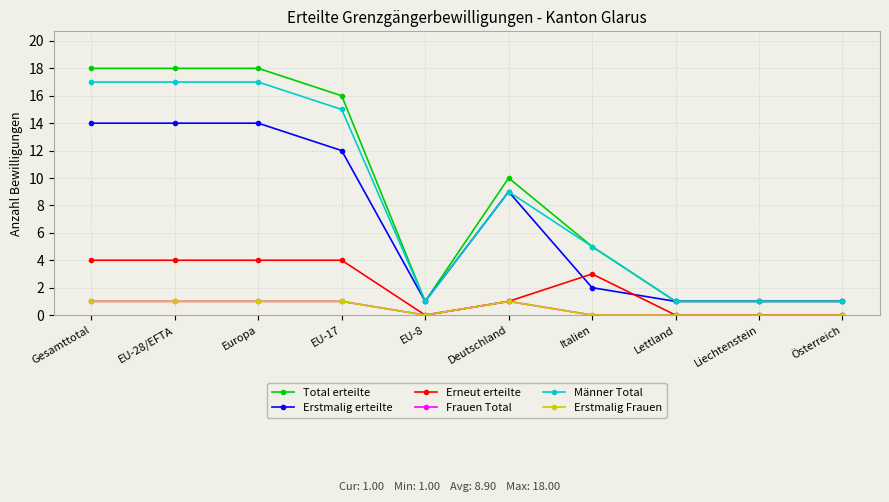

Reading right to left, what are all the values shown in this chart?

Total erteilte: Österreich=1	Liechtenstein=1	Lettland=1	Italien=5	Deutschland=10	EU-8=1	EU-17=16	Europa=18	EU-28/EFTA=18	Gesamttotal=18
Erstmalig erteilte: Österreich=1	Liechtenstein=1	Lettland=1	Italien=2	Deutschland=9	EU-8=1	EU-17=12	Europa=14	EU-28/EFTA=14	Gesamttotal=14
Erneut erteilte: Österreich=0	Liechtenstein=0	Lettland=0	Italien=3	Deutschland=1	EU-8=0	EU-17=4	Europa=4	EU-28/EFTA=4	Gesamttotal=4
Frauen Total: Österreich=0	Liechtenstein=0	Lettland=0	Italien=0	Deutschland=1	EU-8=0	EU-17=1	Europa=1	EU-28/EFTA=1	Gesamttotal=1
Männer Total: Österreich=1	Liechtenstein=1	Lettland=1	Italien=5	Deutschland=9	EU-8=1	EU-17=15	Europa=17	EU-28/EFTA=17	Gesamttotal=17
Erstmalig Frauen: Österreich=0	Liechtenstein=0	Lettland=0	Italien=0	Deutschland=1	EU-8=0	EU-17=1	Europa=1	EU-28/EFTA=1	Gesamttotal=1